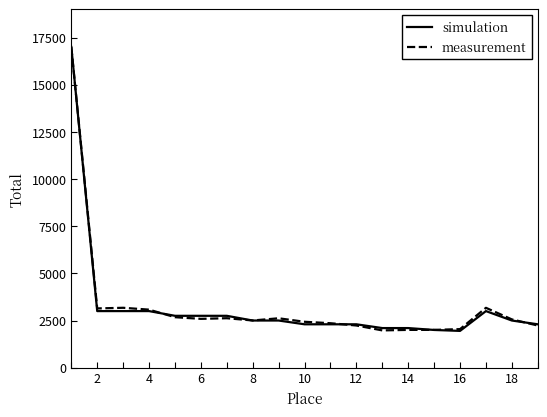

What is the minimum value for measurement?

1976.4